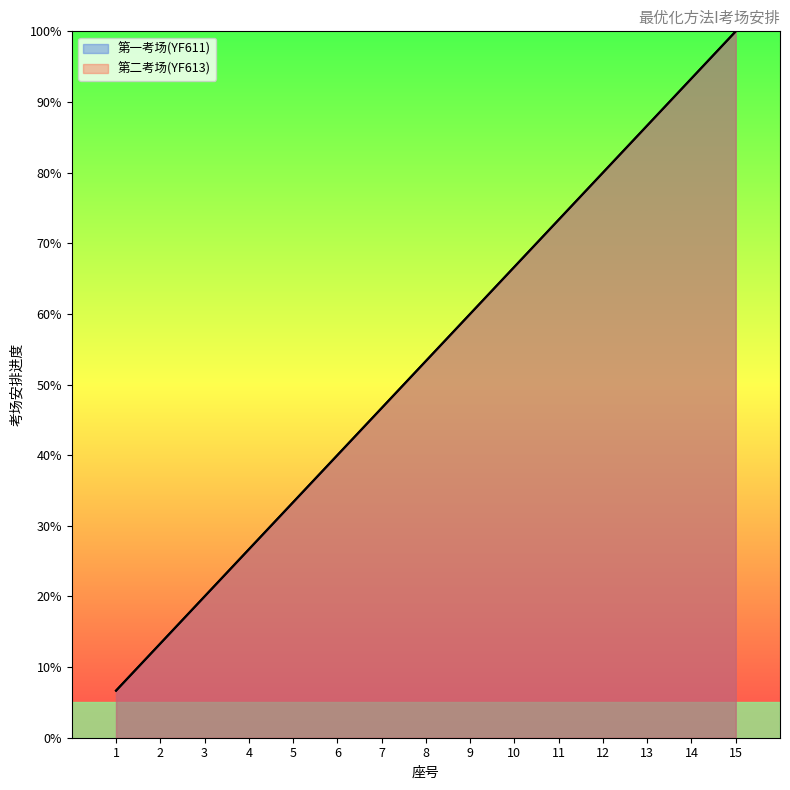

What is the value of the 第一考场座号 point at the 9th from the left?

60.0